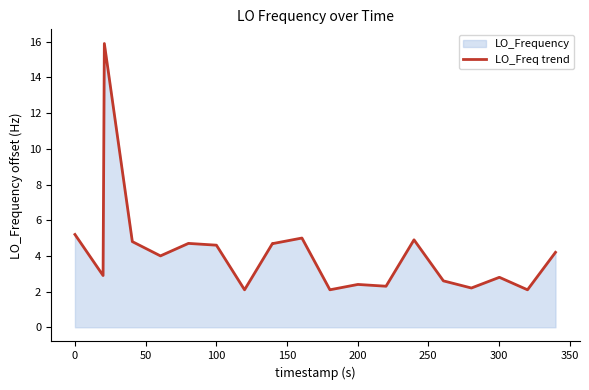

What is the smallest value displayed?

2.1